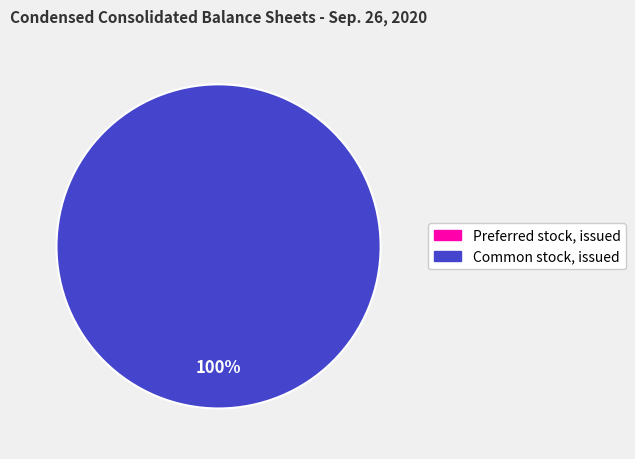

Which slice represents more than half of the pie?

Common stock, issued